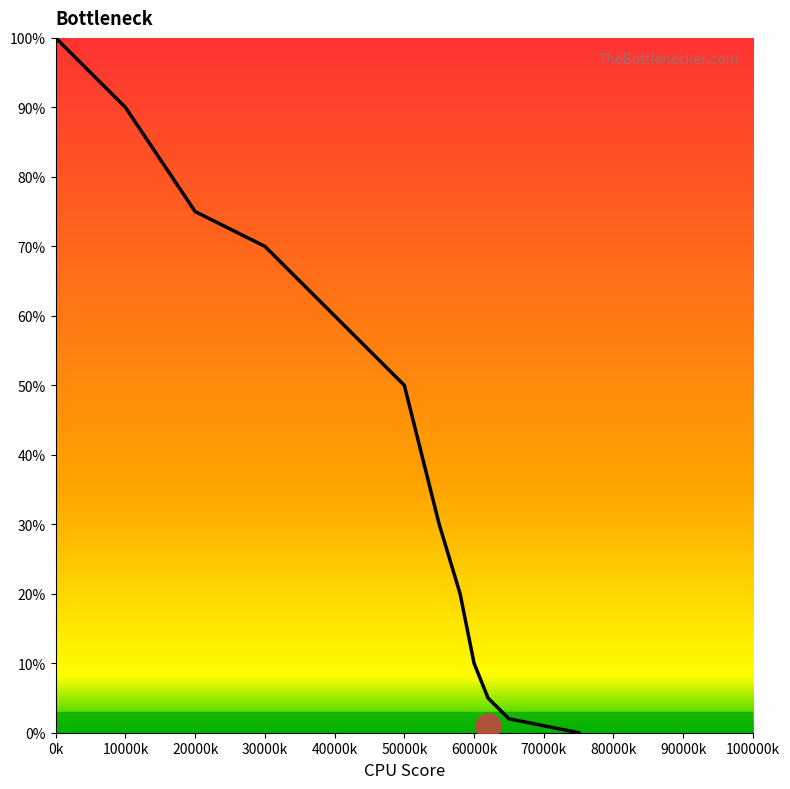

Where does the data first go above 30?

0k